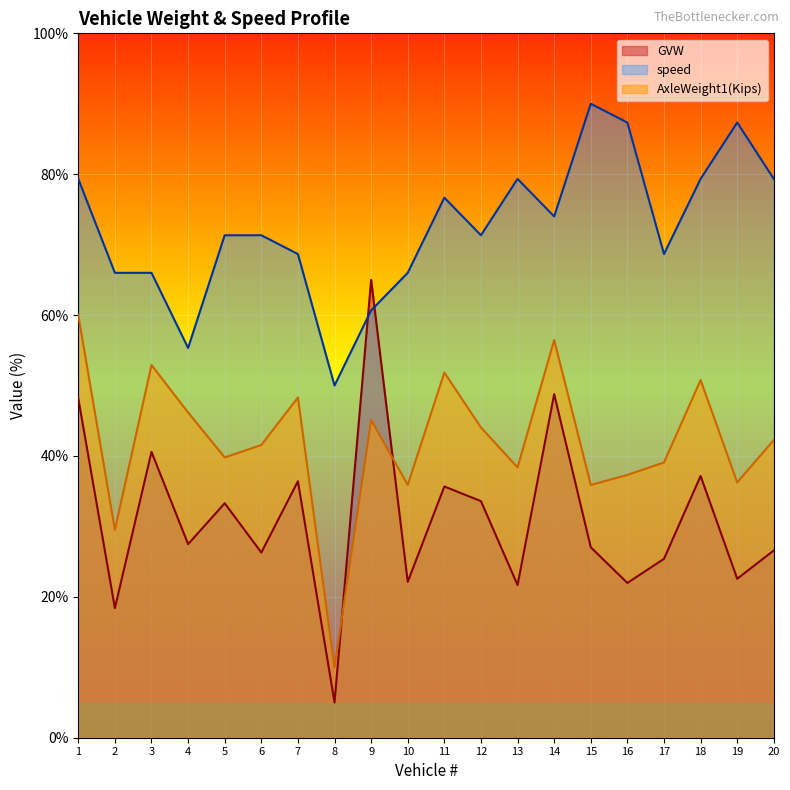

The speed series shows 27.0 at 1. True or false?

False